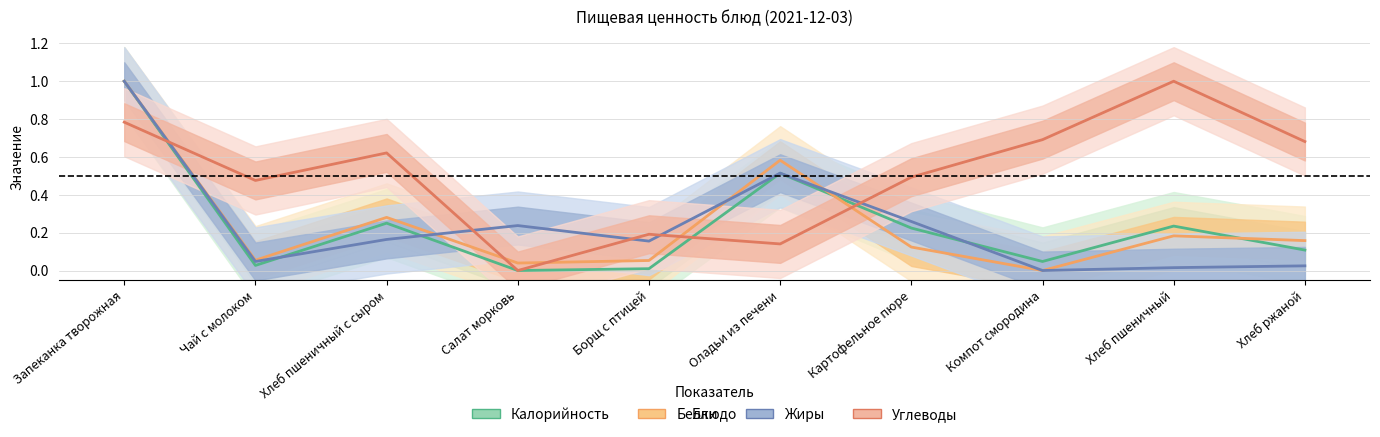

True or false: Белки has a value of -0.4 at Компот смородина.

False